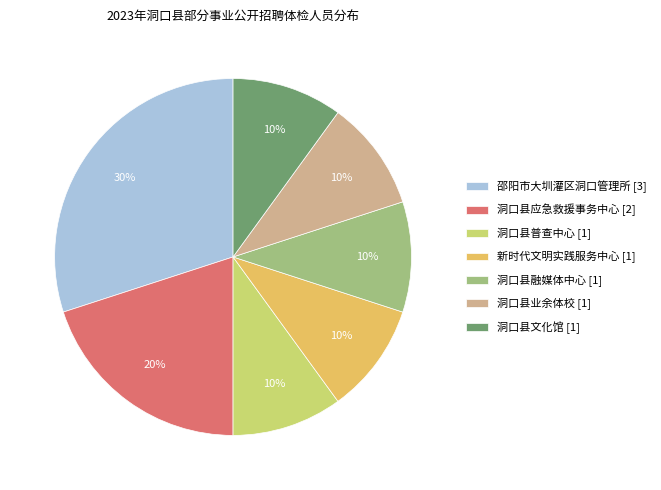

Combined, do 新时代文明实践服务中心 [1] and 洞口县业余体校 [1] account for over 50%?

No